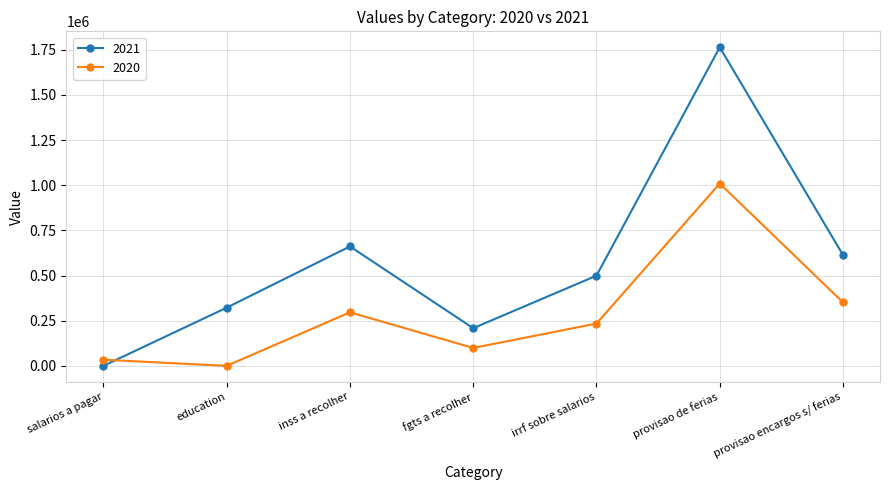

True or false: 2020 has a value of 0.0 at education.

True